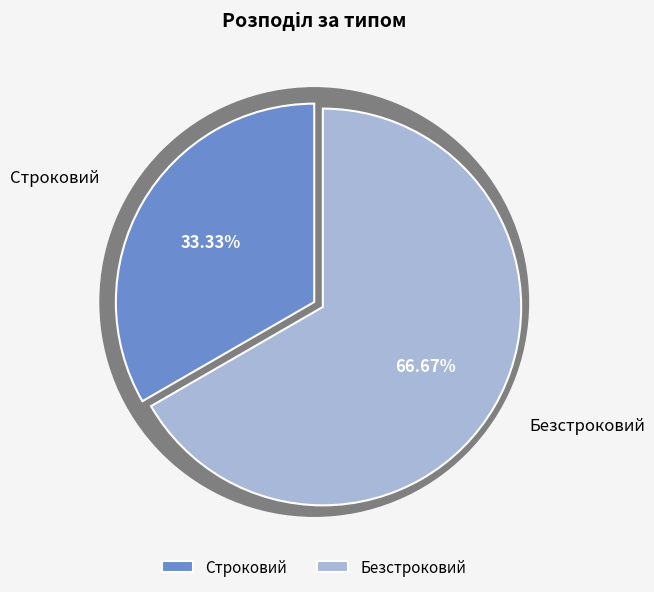

What percentage is NOT represented by Строковий?

66.7%